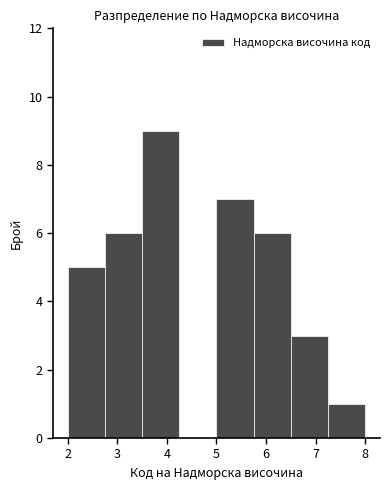

How tall is the bar that spans 5.00 to 5.75 on the x-axis? Neither the bar edges nor the heights are printed on the chart, so give them approximately, as read against the axes.

7